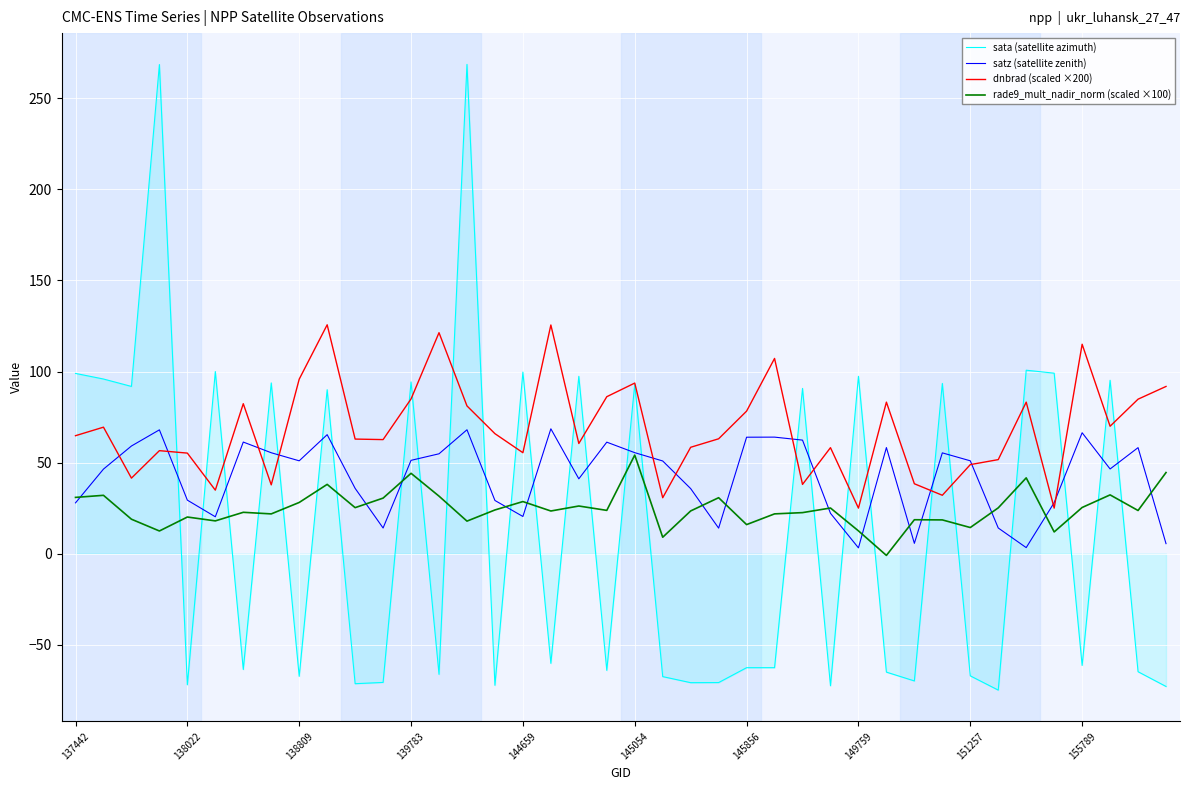

What is the highest value of the rade9_mult_nadir_norm (scaled ×100) series?

54.1